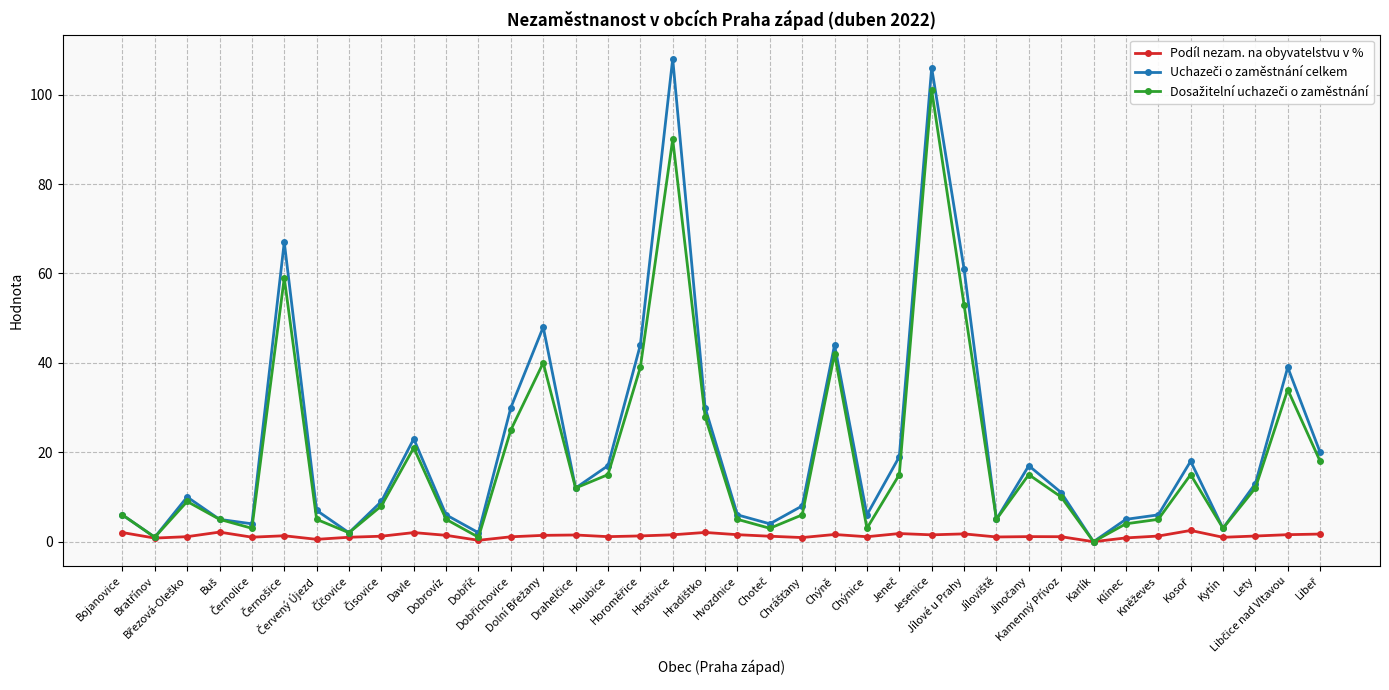

What is the maximum value shown in the chart?

108.0